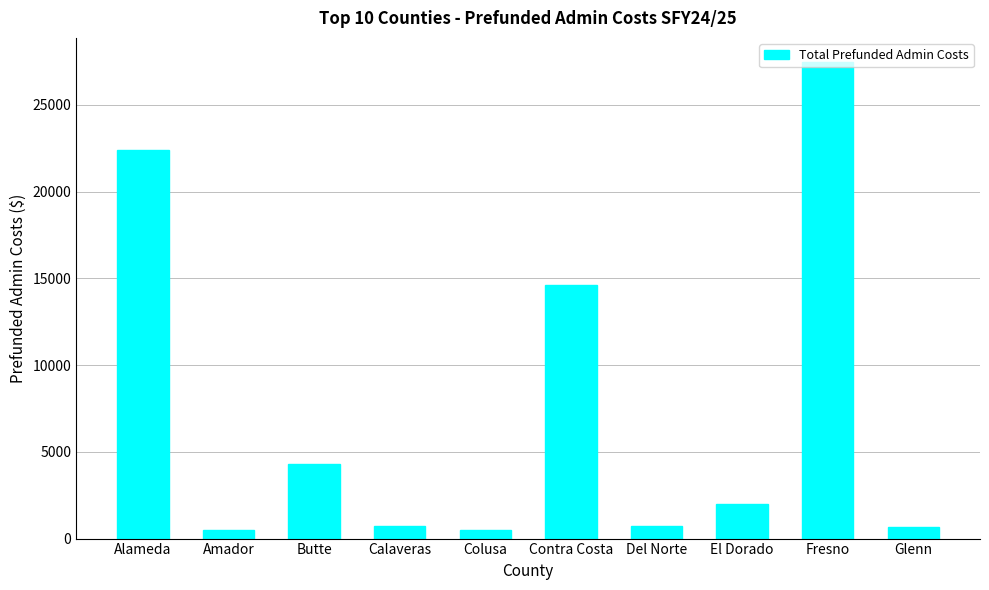

How many categories are shown in the chart?

10